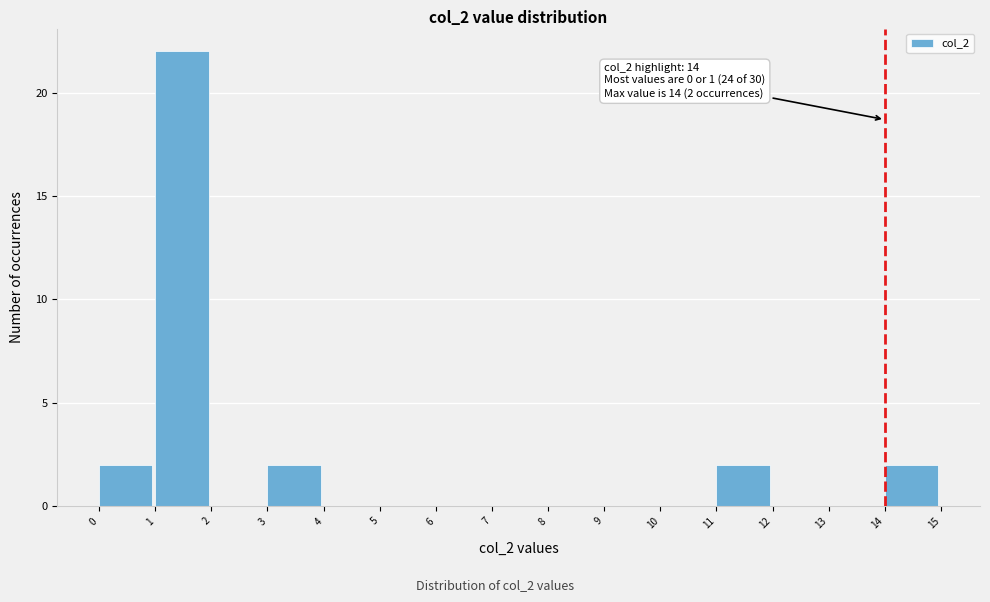

Which range on the x-axis has the tallest bar?

1 to 2